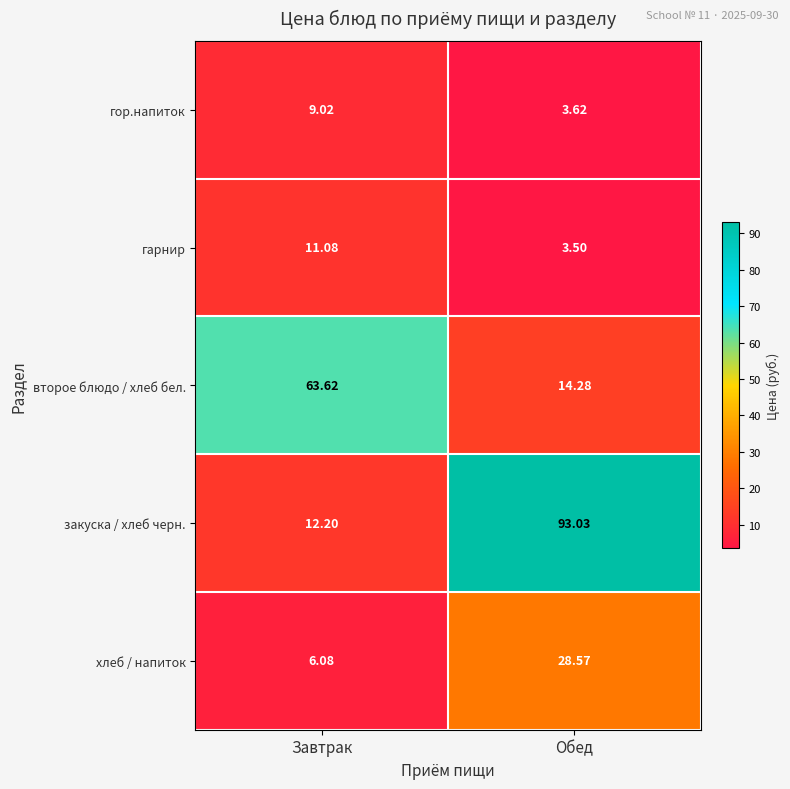

Which label corresponds to the largest value in the chart?

Обед